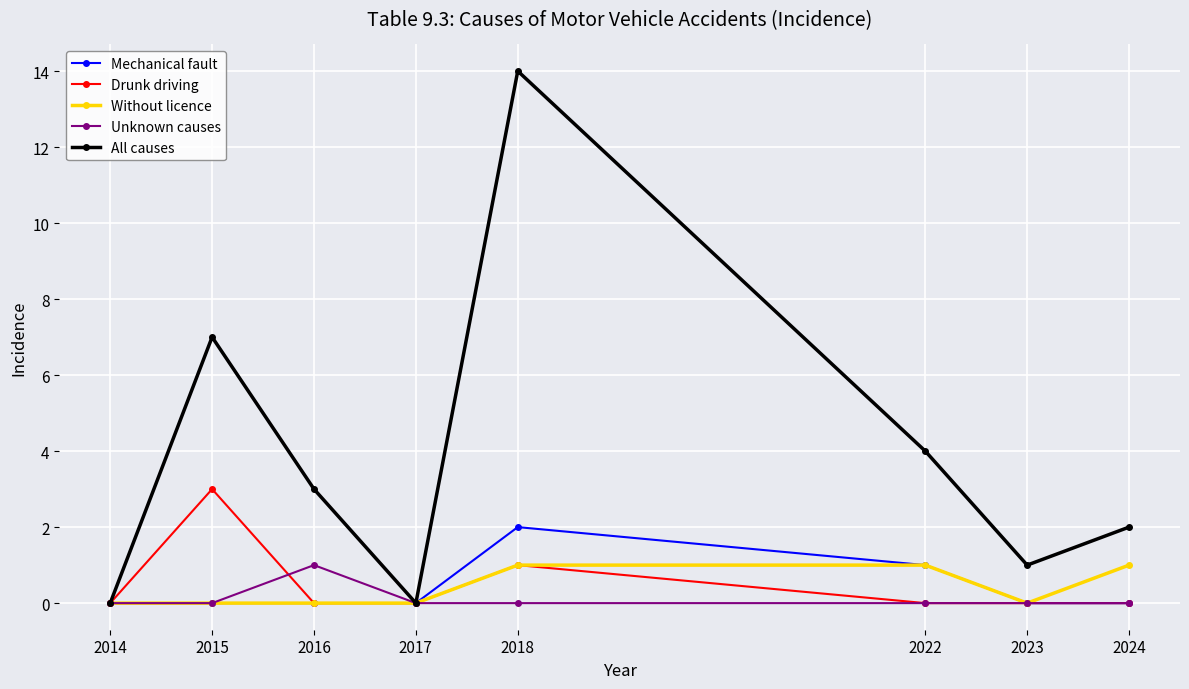

The value of All causes at 2016 is 3. True or false?

True